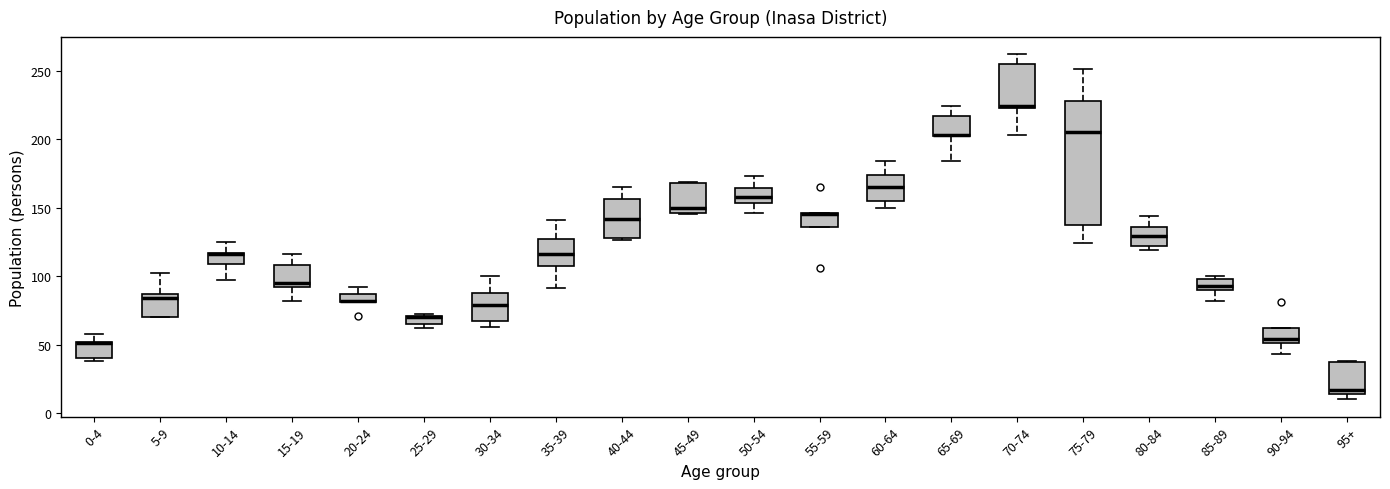

Comparing the boxes themselves (not the whiskers), which one is the tallest?

75-79